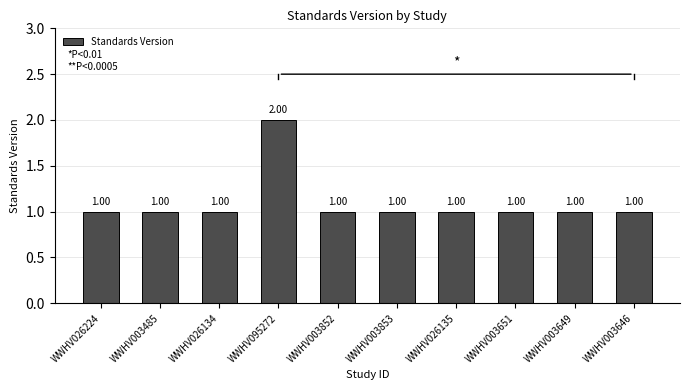

What position from the left is WWHV003651?

8